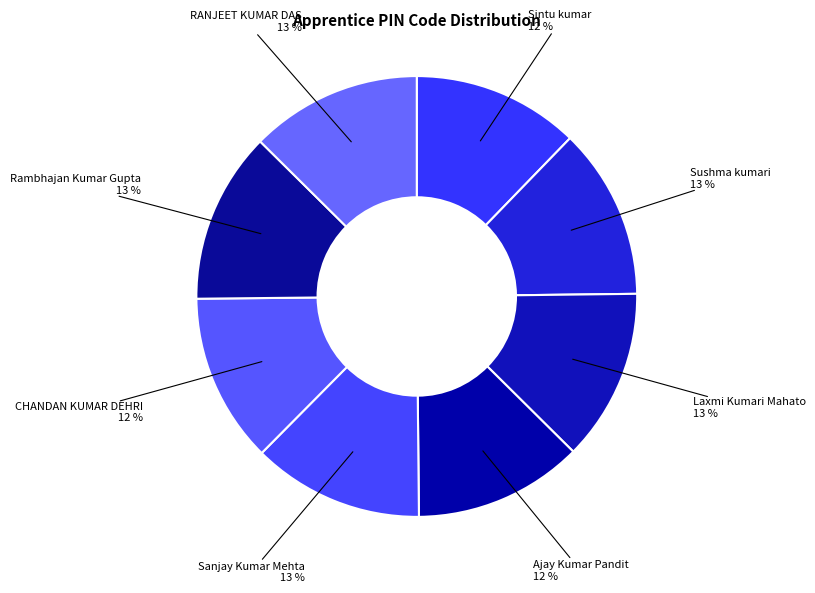

To the nearest percent, what percentage of the pie is Sintu kumar?

12%